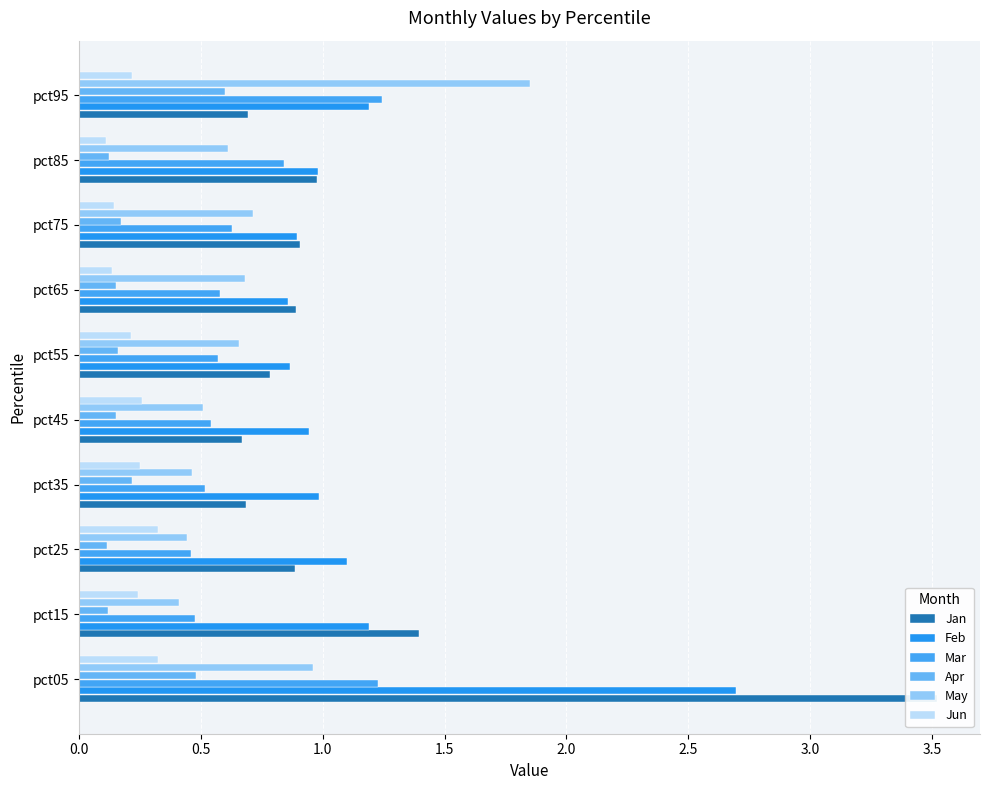

The Jun series shows 0.2 at pct25. True or false?

False